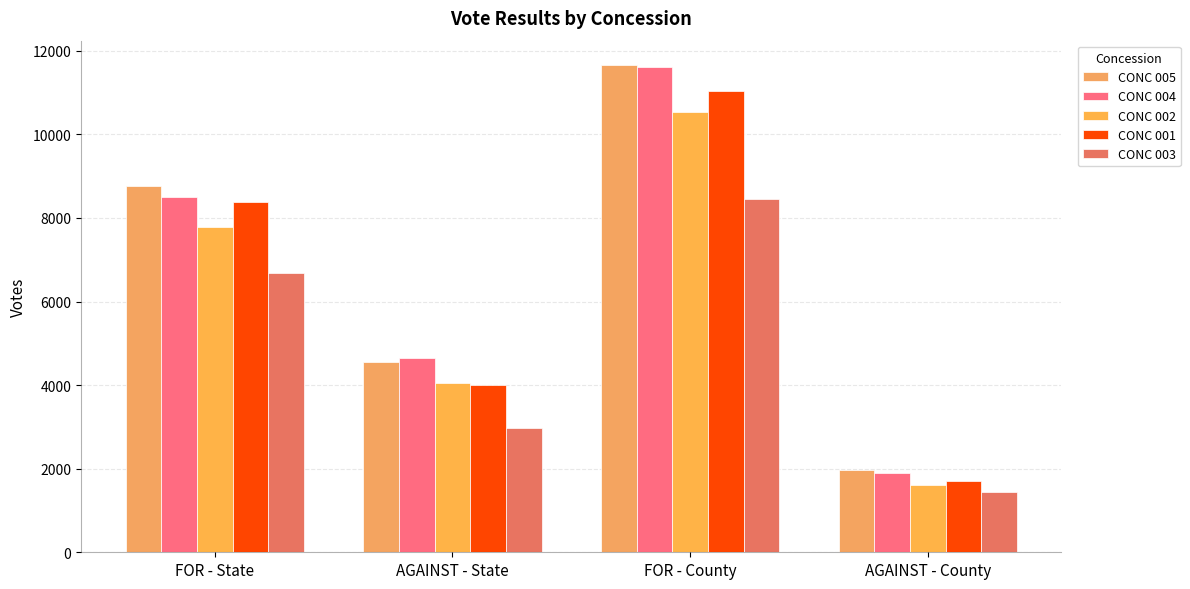

How many groups of bars are there?

4